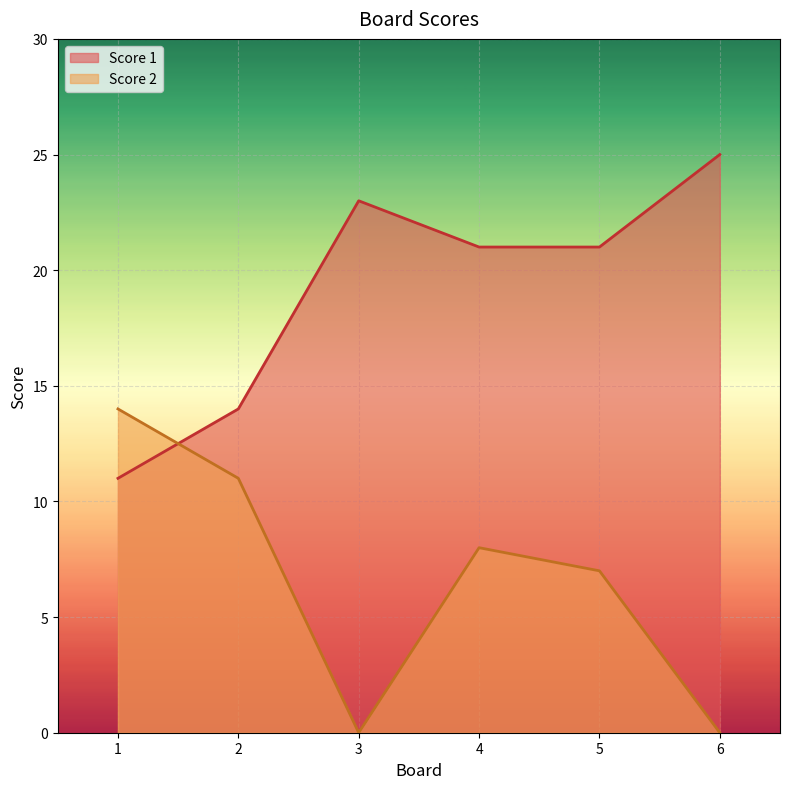

After their last crossing, which series has the higher values: Score 1 or Score 2?

Score 1